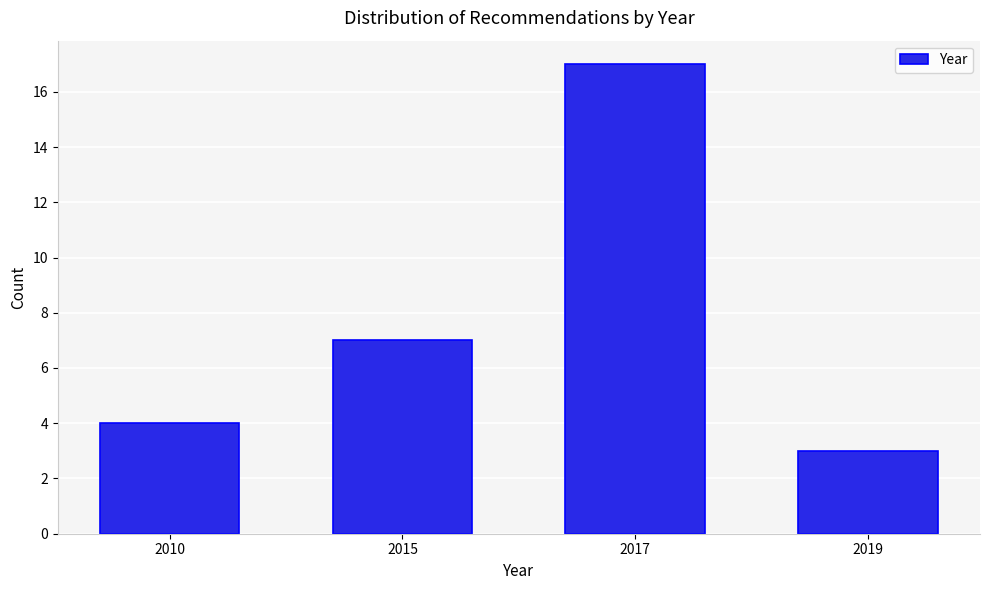

Reading left to right, transcribe all the data shown in this chart.

2010=4	2015=7	2017=17	2019=3